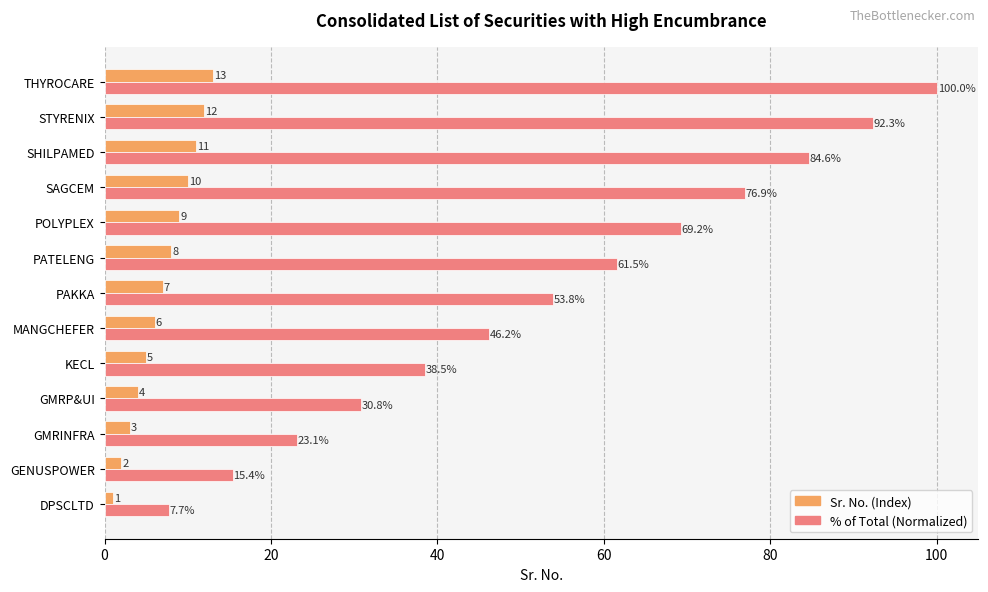

The % of Total (Normalized) series shows 30.8 at GMRP&UI. True or false?

True